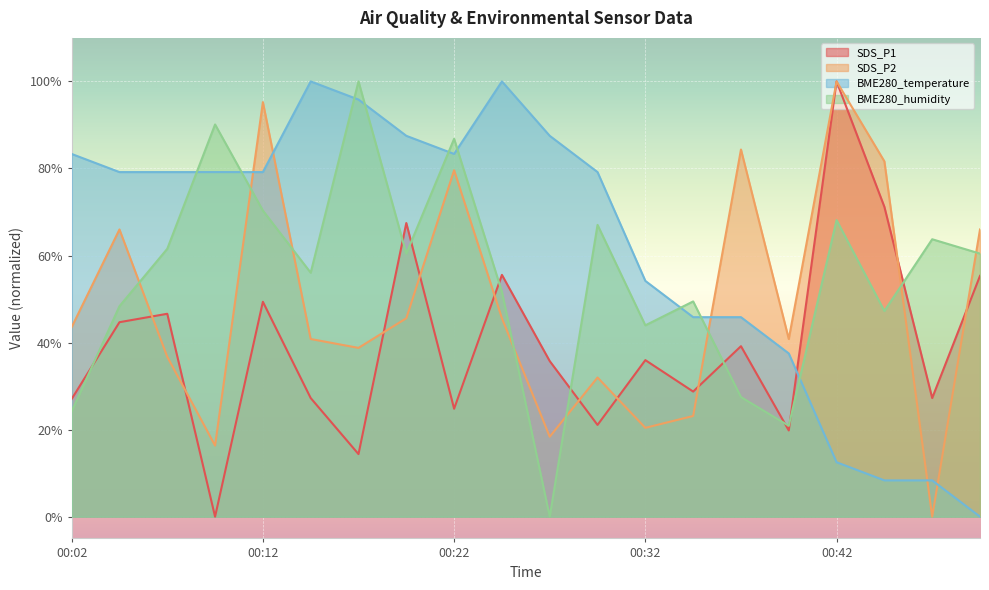

Which label corresponds to the largest value in the chart?

00:42